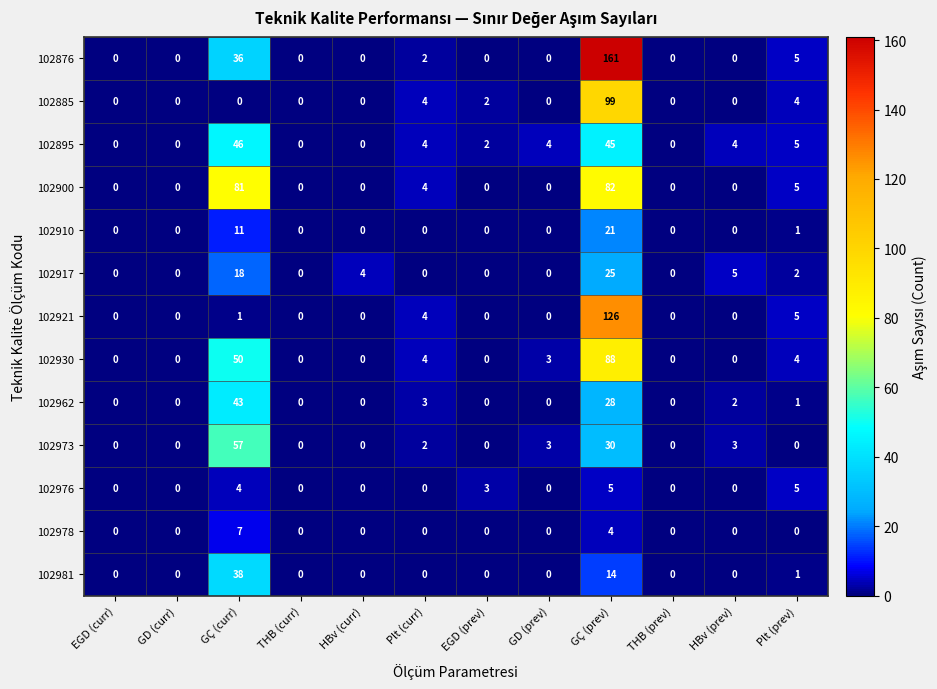

Where is 102981 nearest to the value 19?

GÇ (prev)